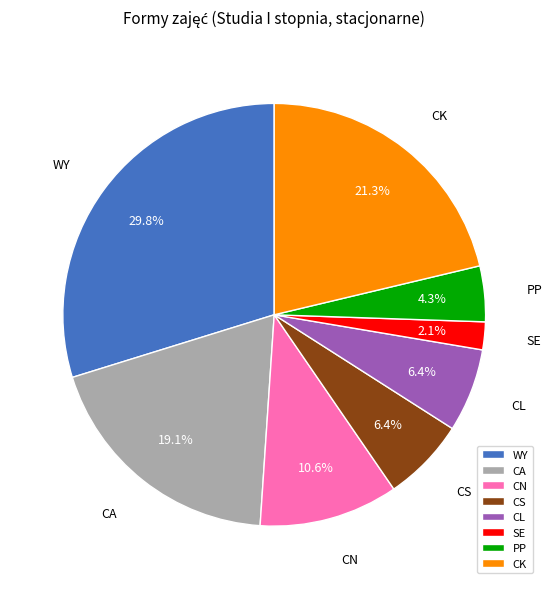

What is the ratio of the value at SE to the value at CK?

0.1